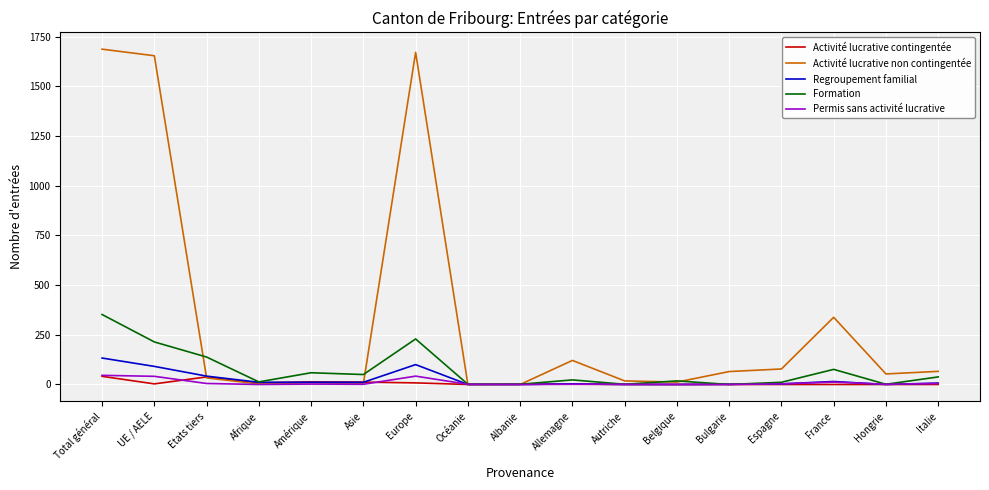

Is it true that Regroupement familial equals 133 at Total général?

True